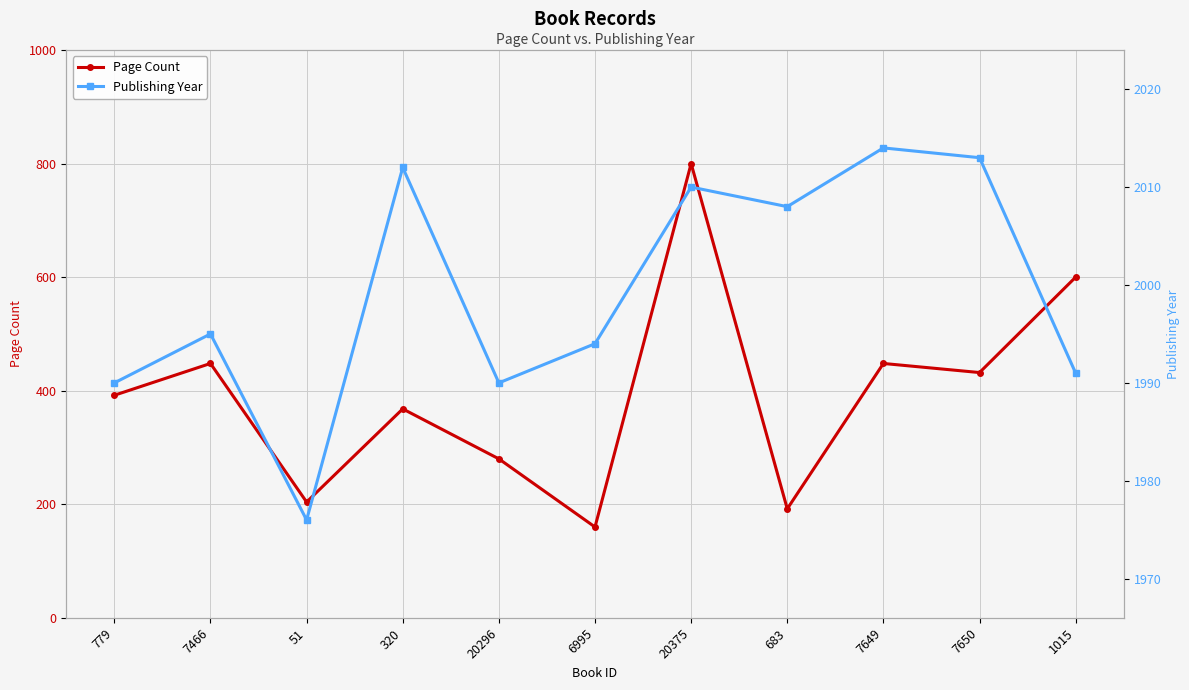

How many interior local valleys does the Publishing Year series have?

3